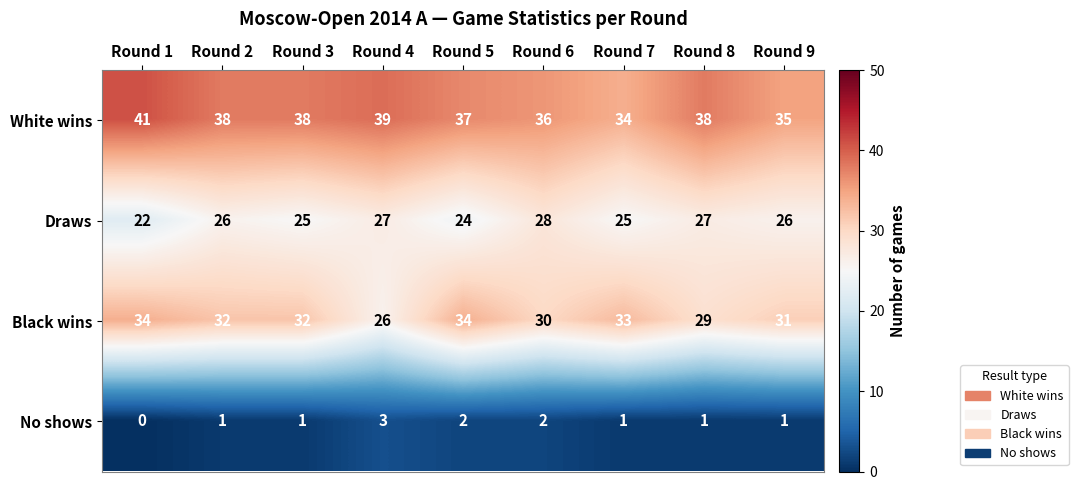

What is the minimum value for Black wins?

26